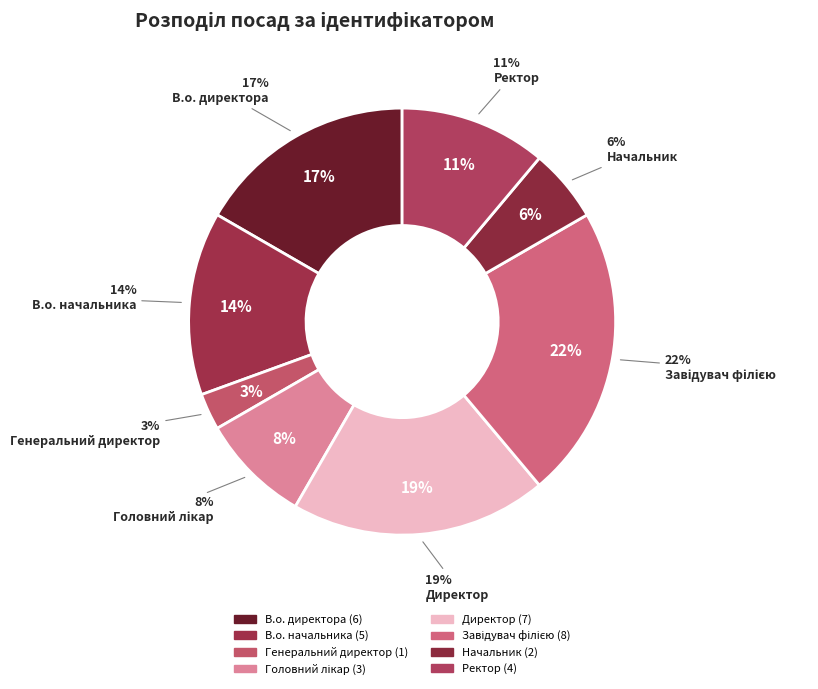

To the nearest percent, what percentage of the pie is Директор?

19%